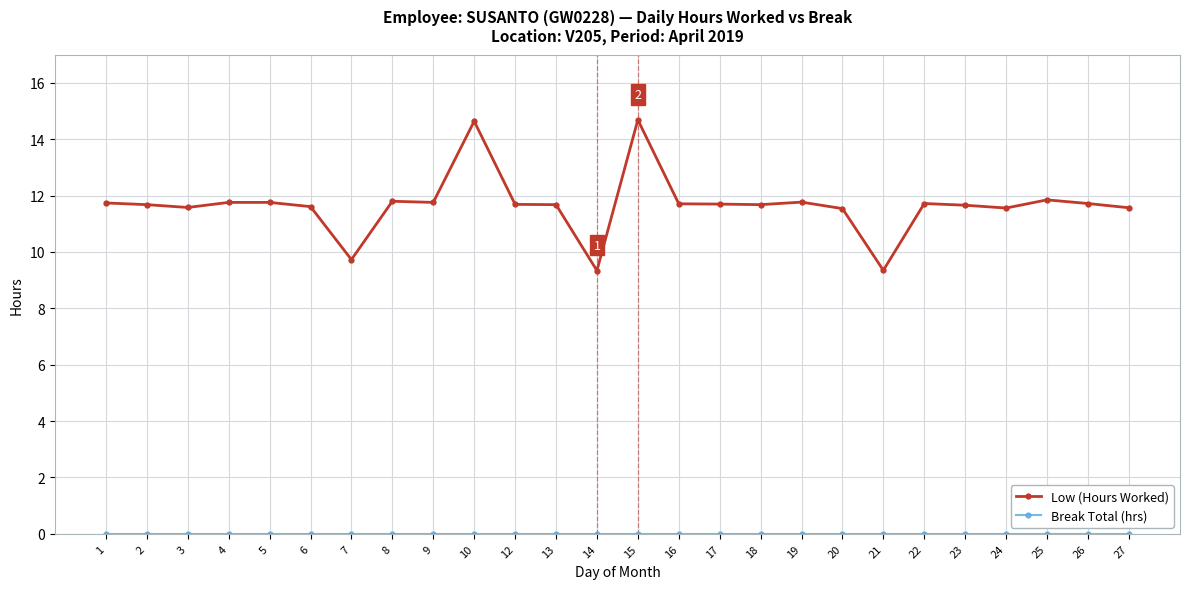

What is the maximum value for Low (Hours Worked)?

14.7